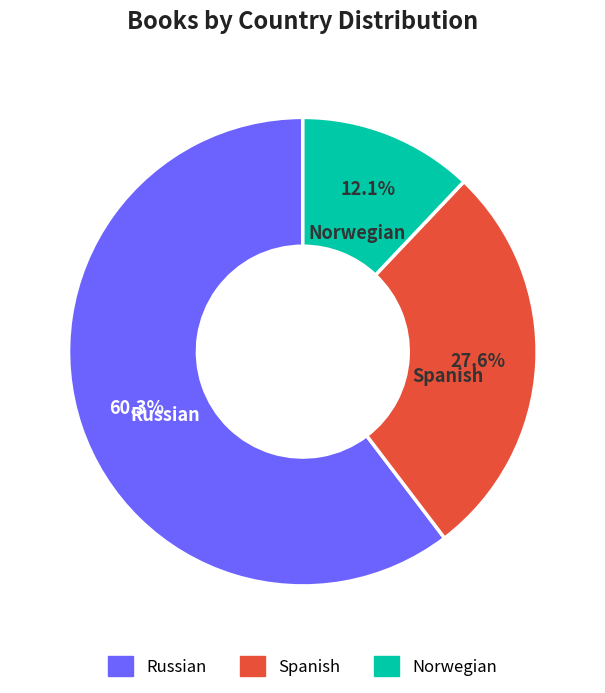

To the nearest percent, what percentage of the pie is Spanish?

28%